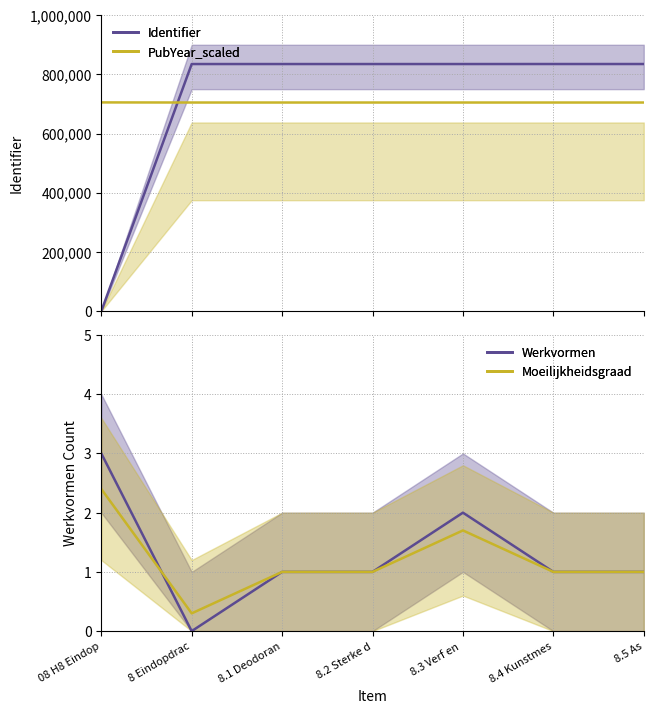

Reading right to left, list all the values displayed in this chart.

Identifier: 834909.0	834908.0	834833.0	834832.0	834830.0	834829.0	0.0
PubYear_scaled: 704900.0	704900.0	704900.0	704900.0	704900.0	704900.0	705250.0
Werkvormen: 1.0	1.0	2.0	1.0	1.0	0.0	3.0
Moeilijk_scaled: 1.0	1.0	1.7	1.0	1.0	0.3	2.4